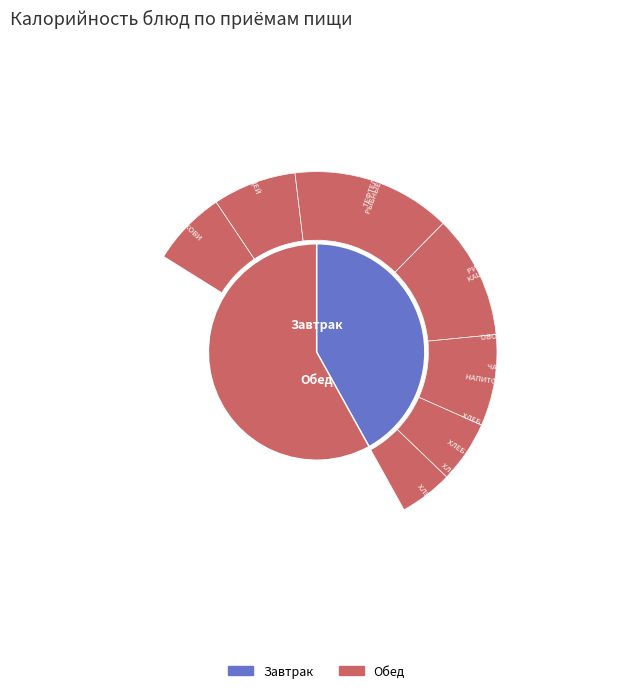

Do 2 and 5 together represent more than half of the pie?

No